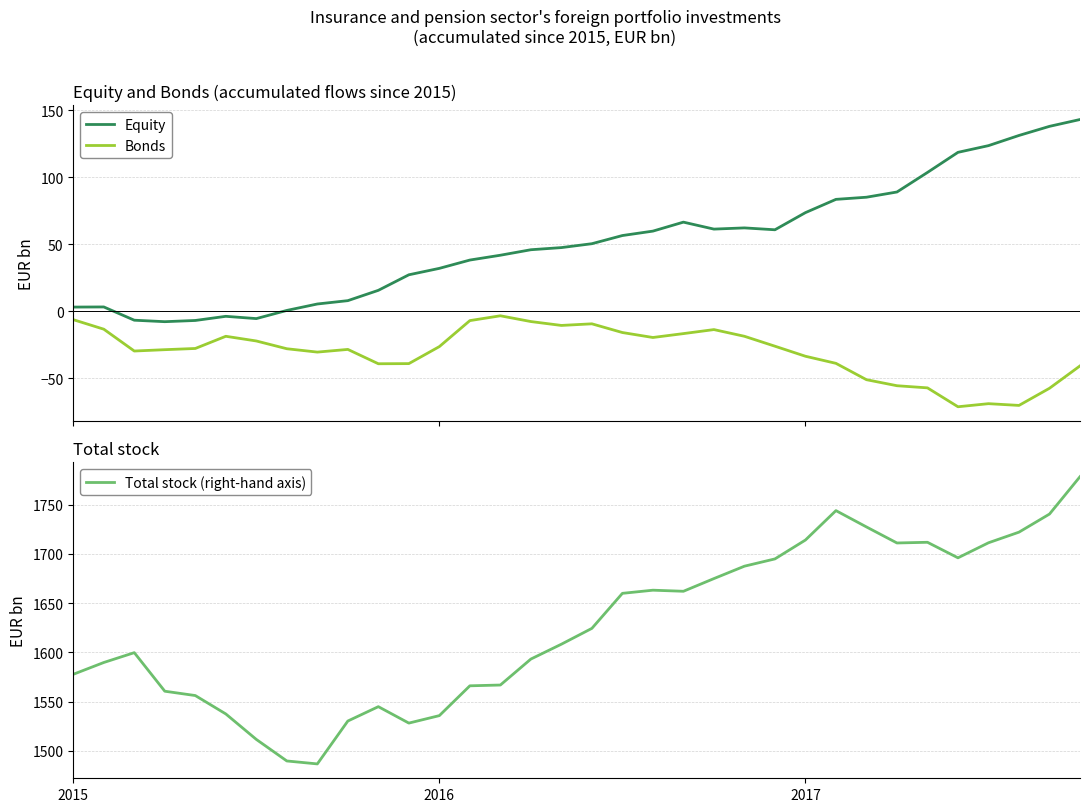

What is the difference between the maximum and minimum values in the Bonds series?

67.9